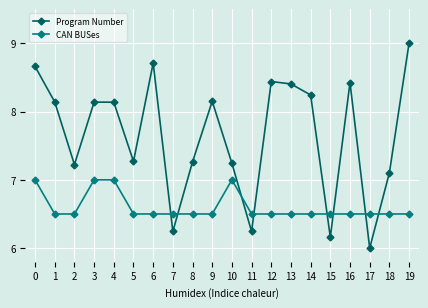

What are all the series names shown in the legend?

Program Number, CAN BUSes